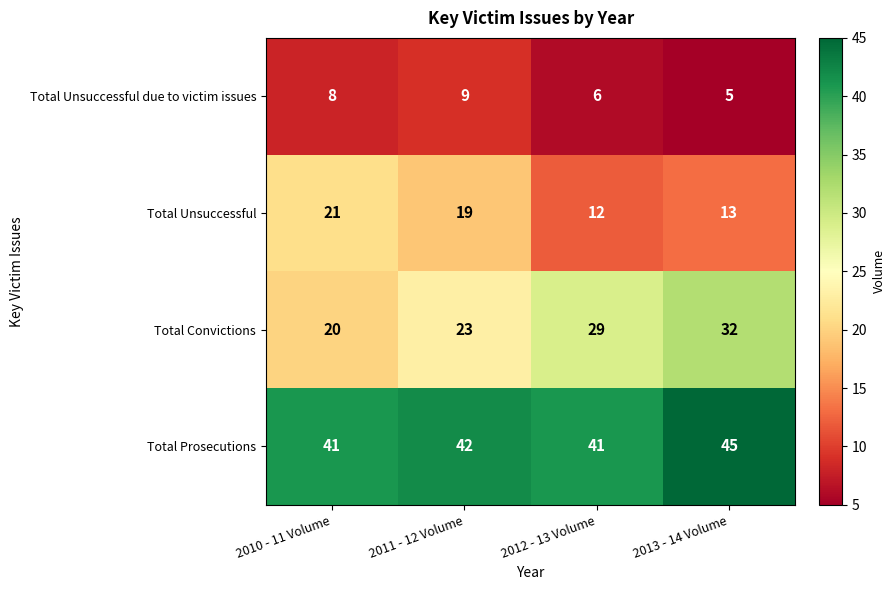

True or false: Total Unsuccessful due to victim issues has a value of 13 at 2011 - 12 Volume.

False